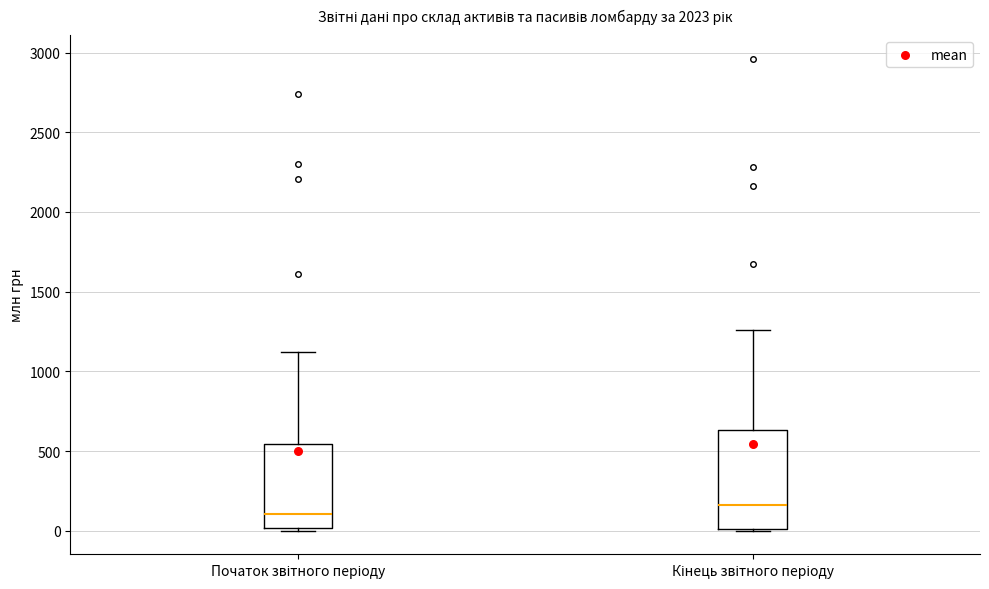

Comparing the boxes themselves (not the whiskers), which one is the tallest?

Кінець звітного періоду